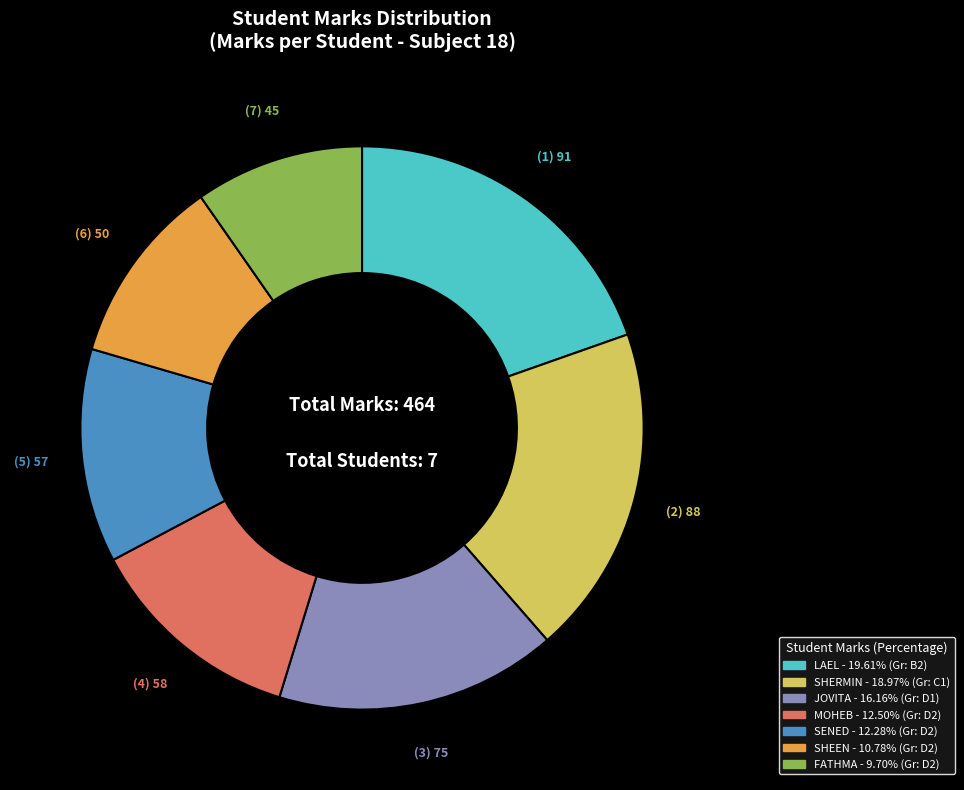

Is there any slice that represents more than half of the pie?

No